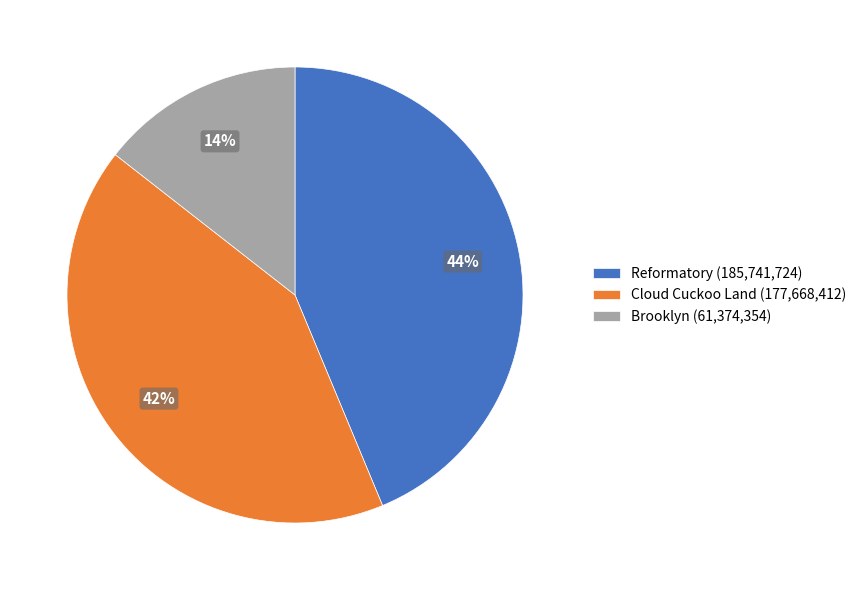

What is the largest slice in the pie chart?

Reformatory